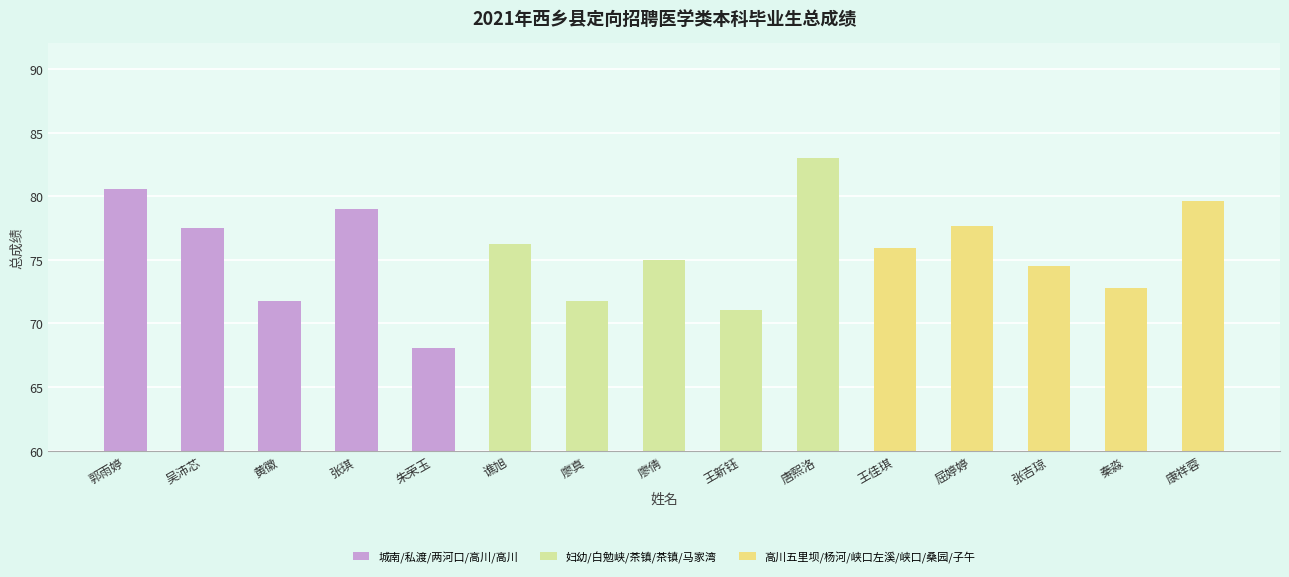

What is the label of the 8th bar from the left?

廖倩